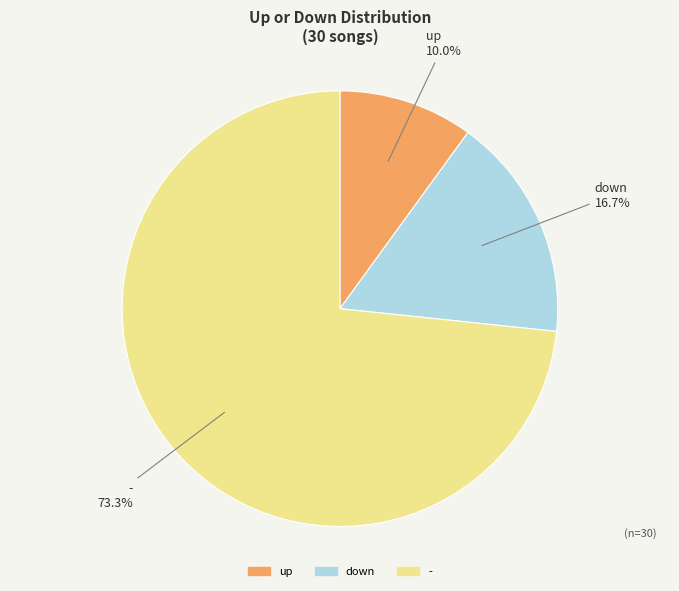

How many segments does this pie chart have?

3